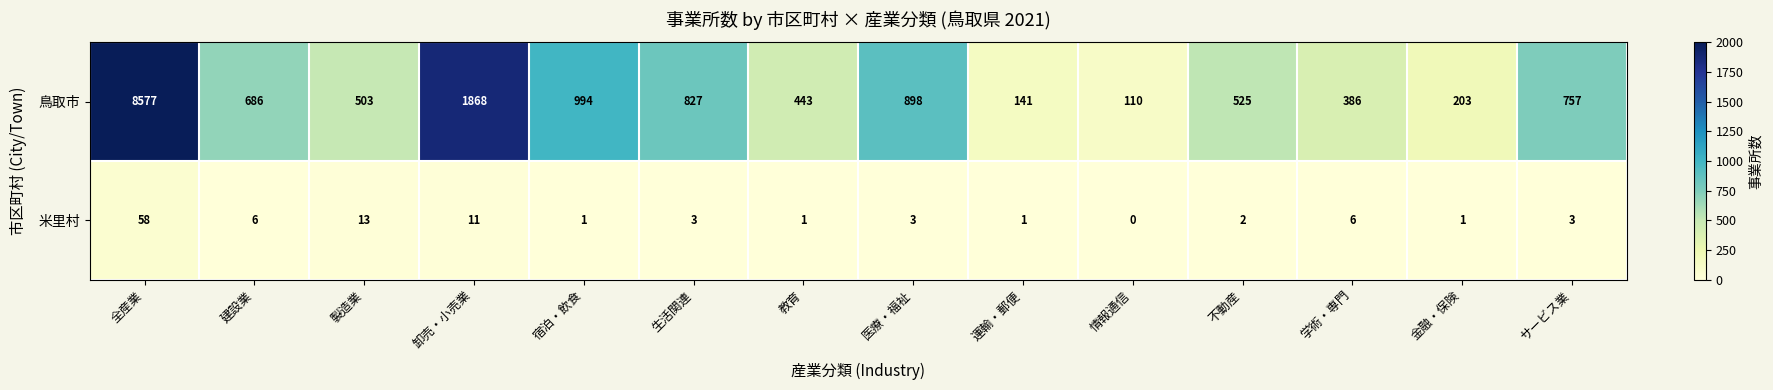

At which category is the sum across all series the highest?

全産業